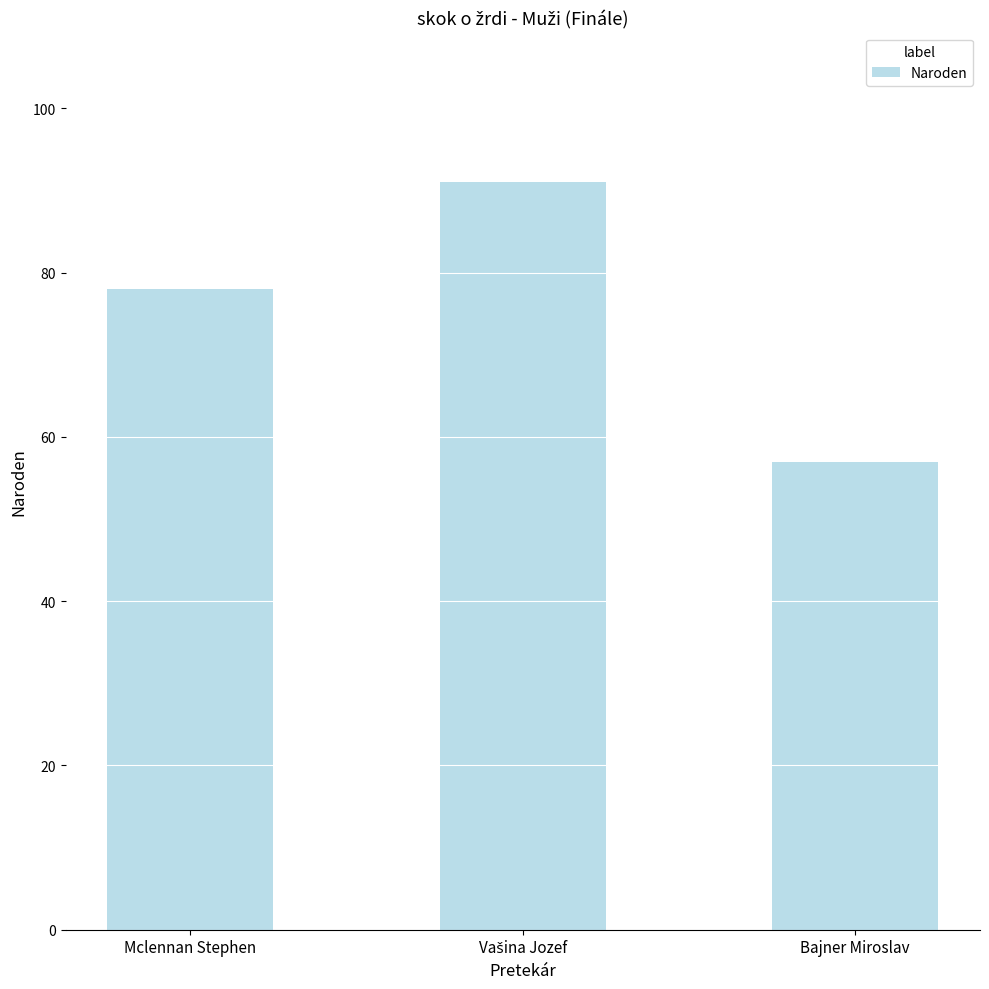

Reading right to left, what are all the values shown in this chart?

57	91	78